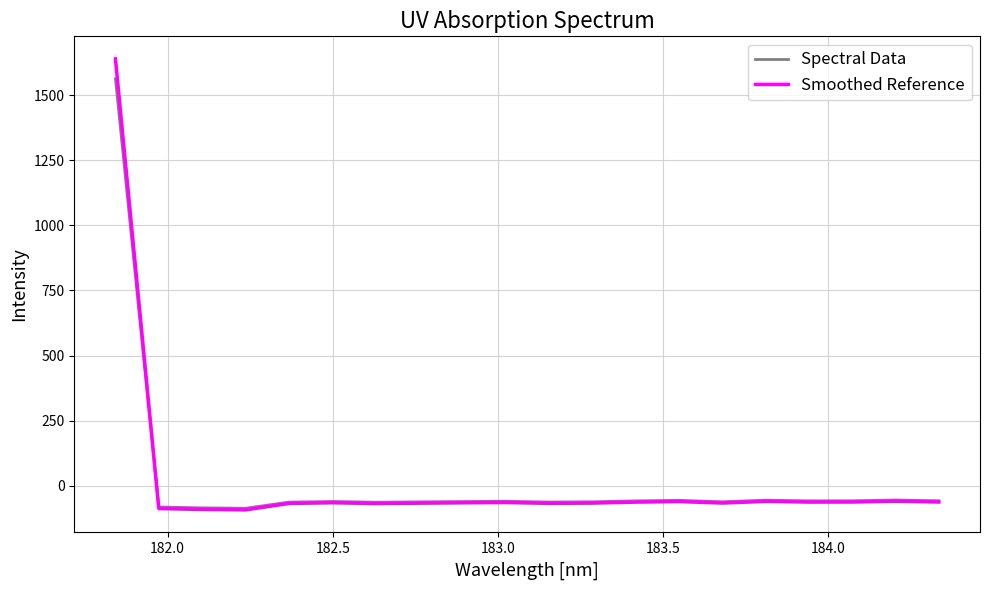

How many positive values does the Spectral Data series have?

1